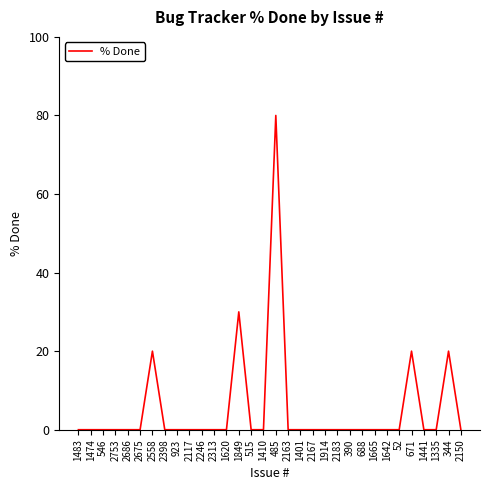

What position from the right is 1665?

8